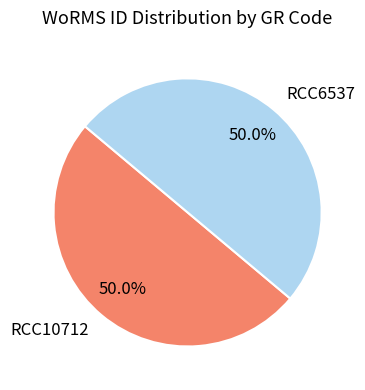

True or false: RCC10712 accounts for 42% of the total.

False